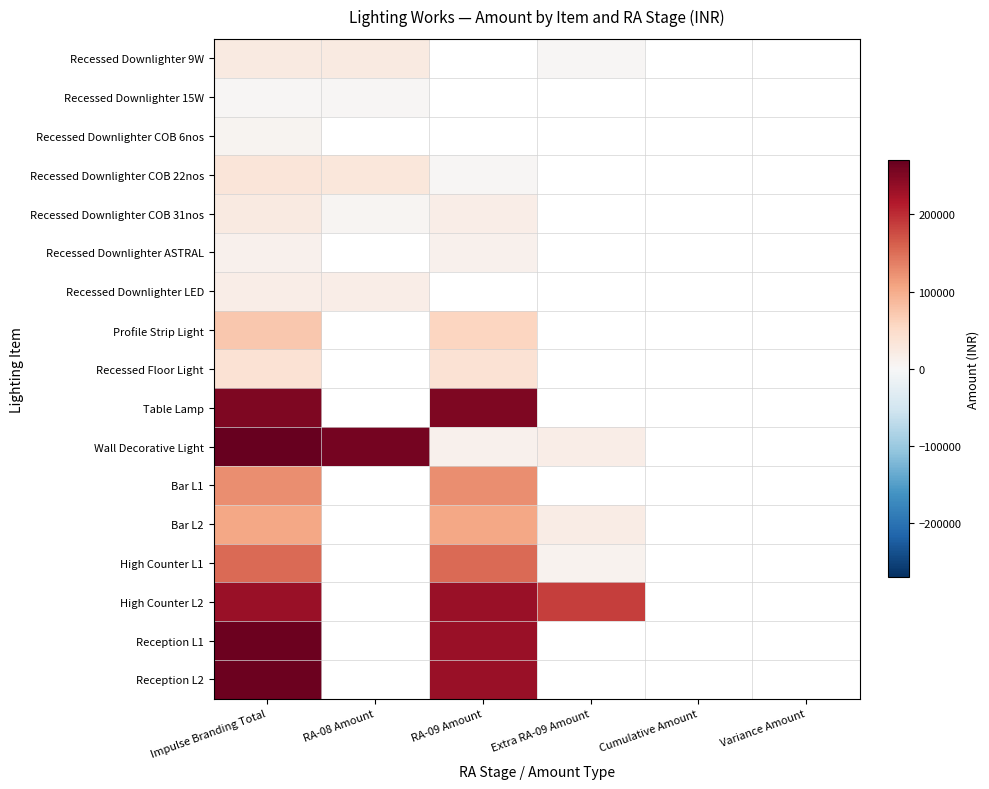

At which category is the sum across all series the highest?

Impulse Branding Total